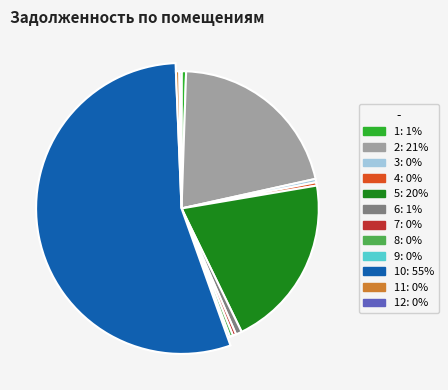

Which category accounts for the majority?

10